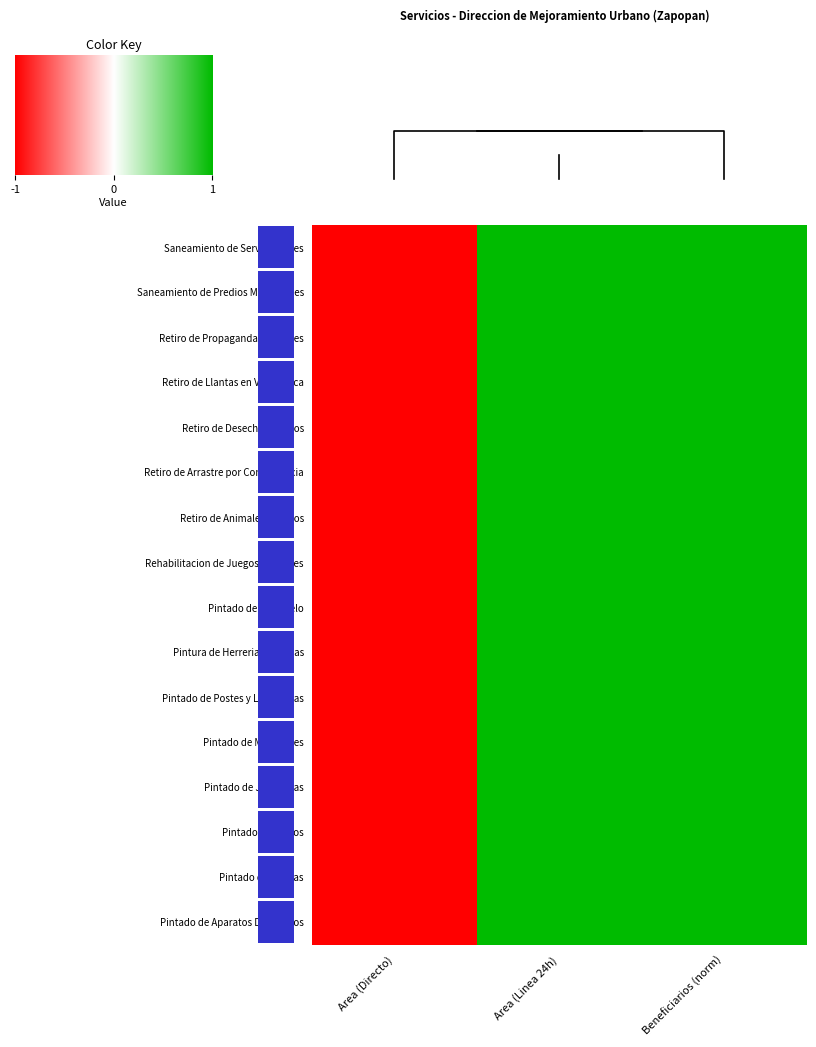

The Pintura de Herreria en Plazas series shows 1 at 0. True or false?

True